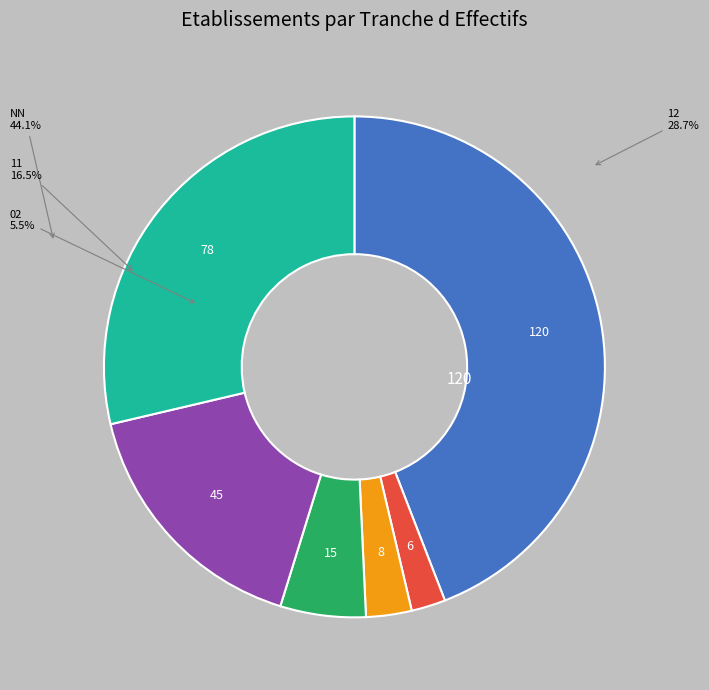

Does any single category account for the majority?

No